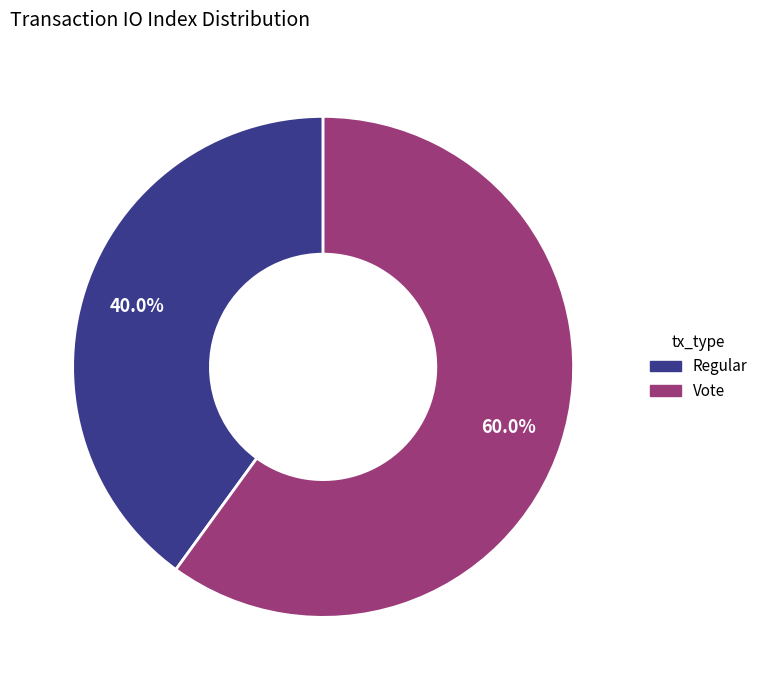

What percentage is the Regular slice, to the nearest percent?

40%